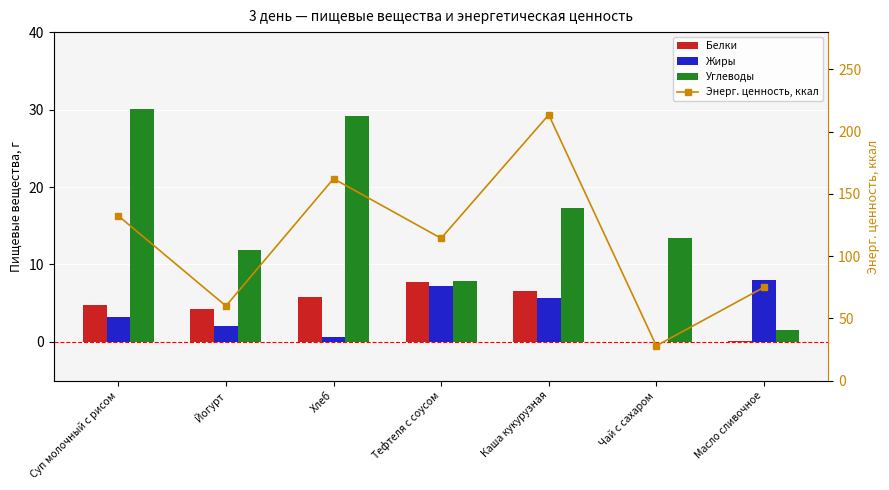

What position from the left is Каша кукурузная?

5